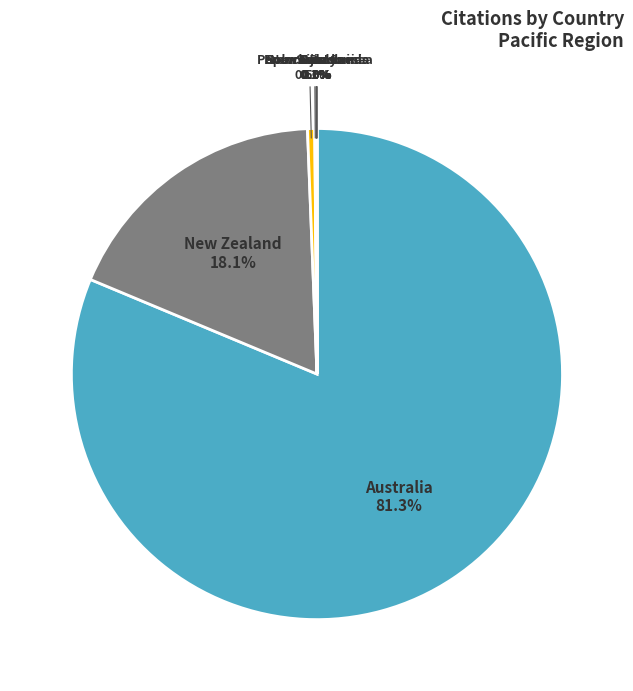

What is the largest slice in the pie chart?

Australia